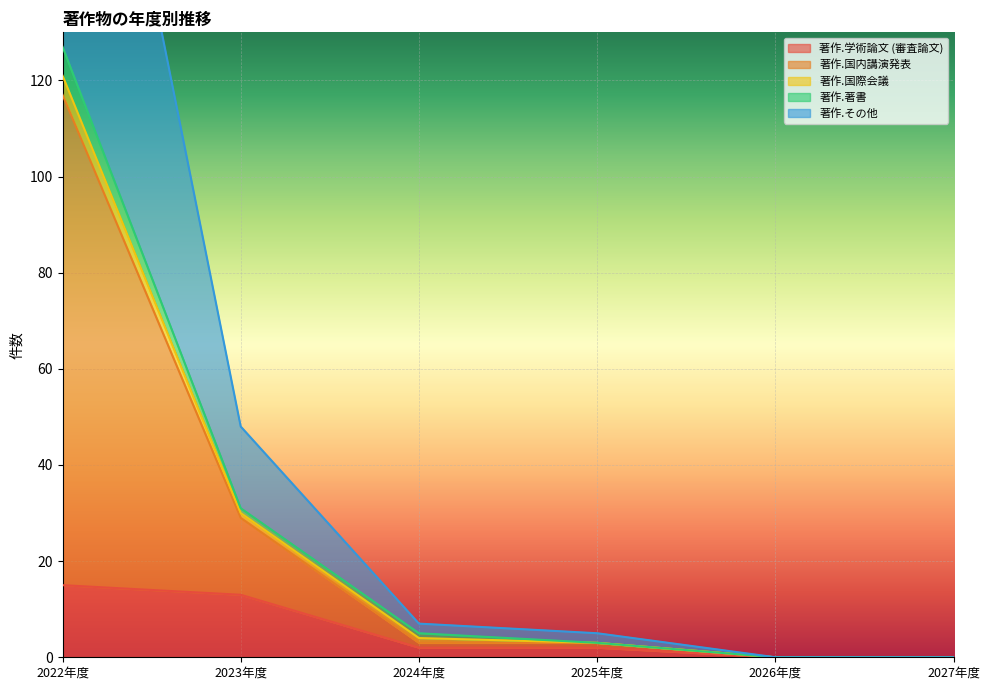

What is the label of the 6th point from the left?

2027年度